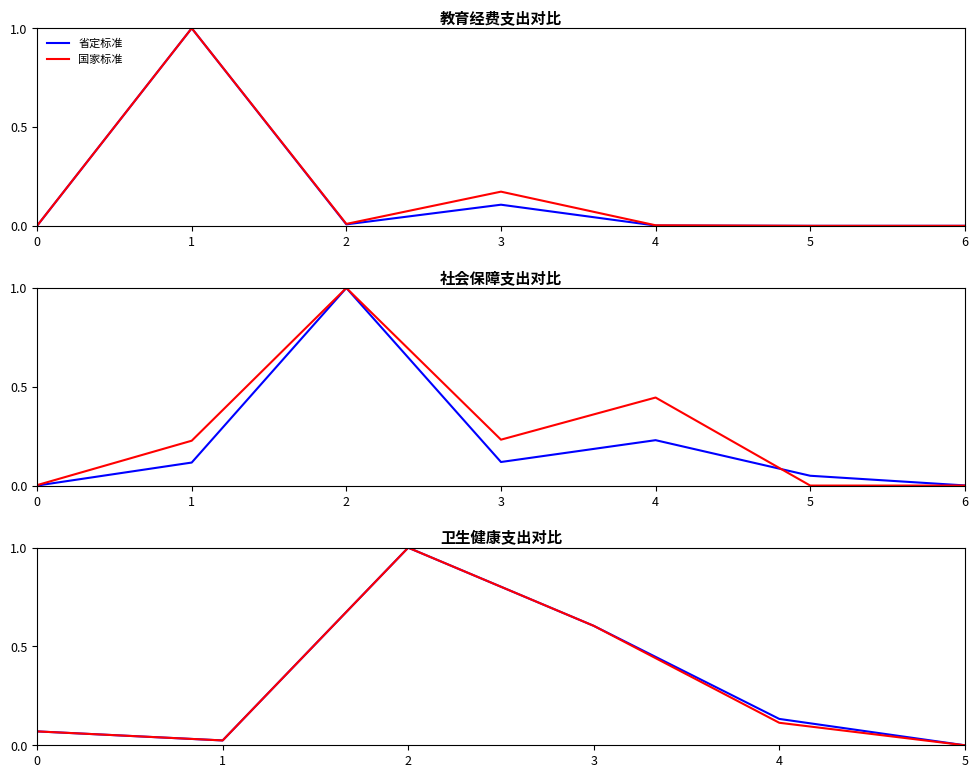

Which category has the highest value in the 省定标准 series?

2